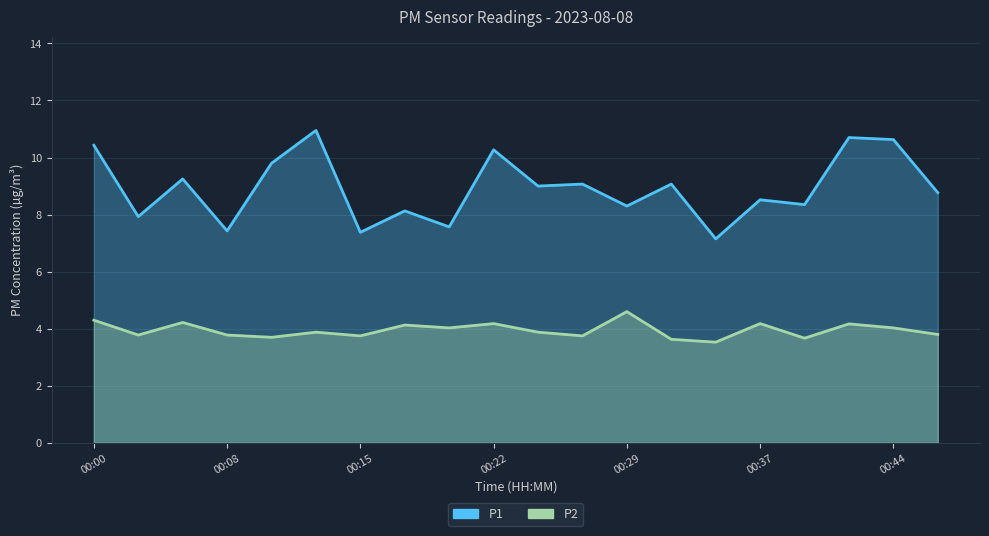

True or false: P1 and P2 cross at least once.

False